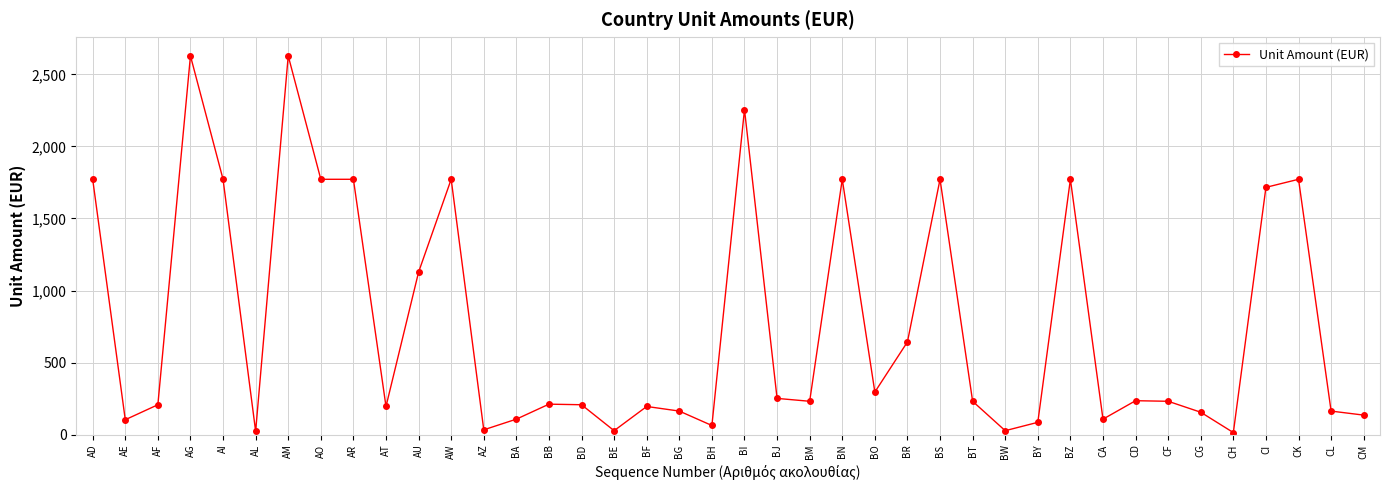

Where is the first local minimum?

AE